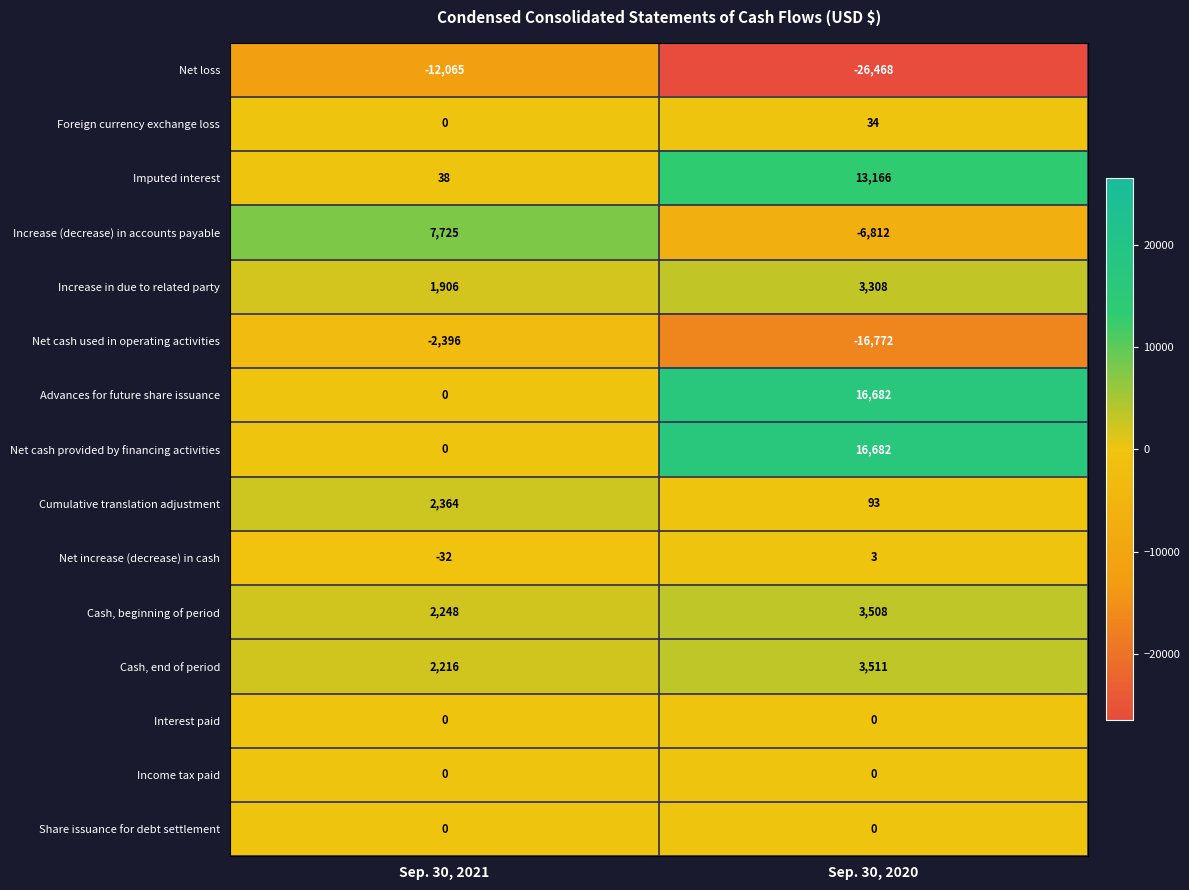

What is the spread (max minus min) of values at Sep. 30, 2021?

19790